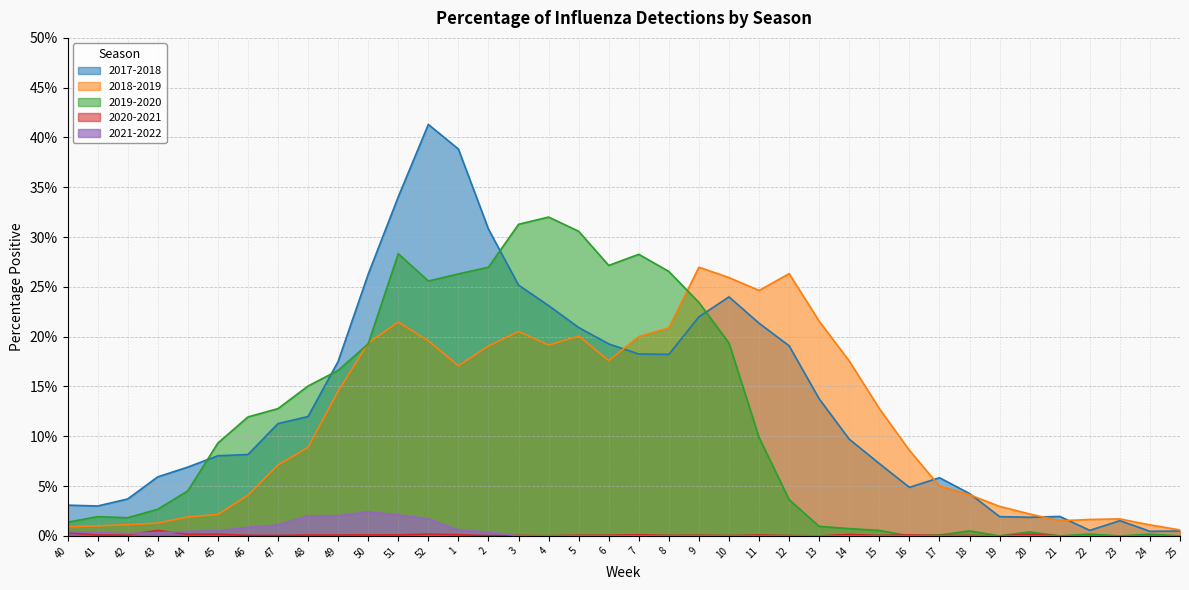

At 10, list the series in order from largest to smallest.

2018-2019, 2017-2018, 2019-2020, 2020-2021, 2021-2022